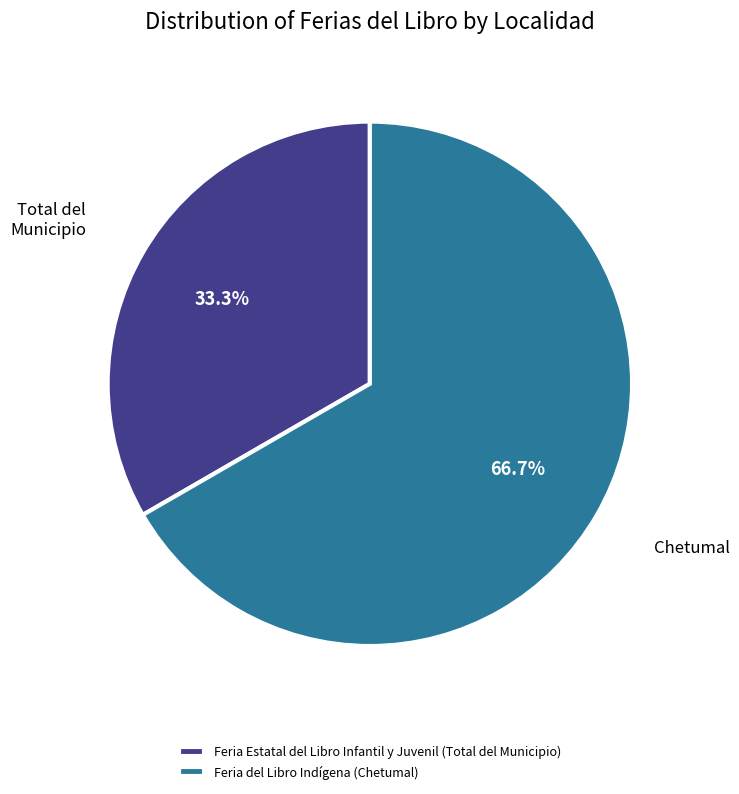

What is the smallest slice in the pie chart?

Feria Estatal del Libro Infantil y Juvenil (Total del Municipio)